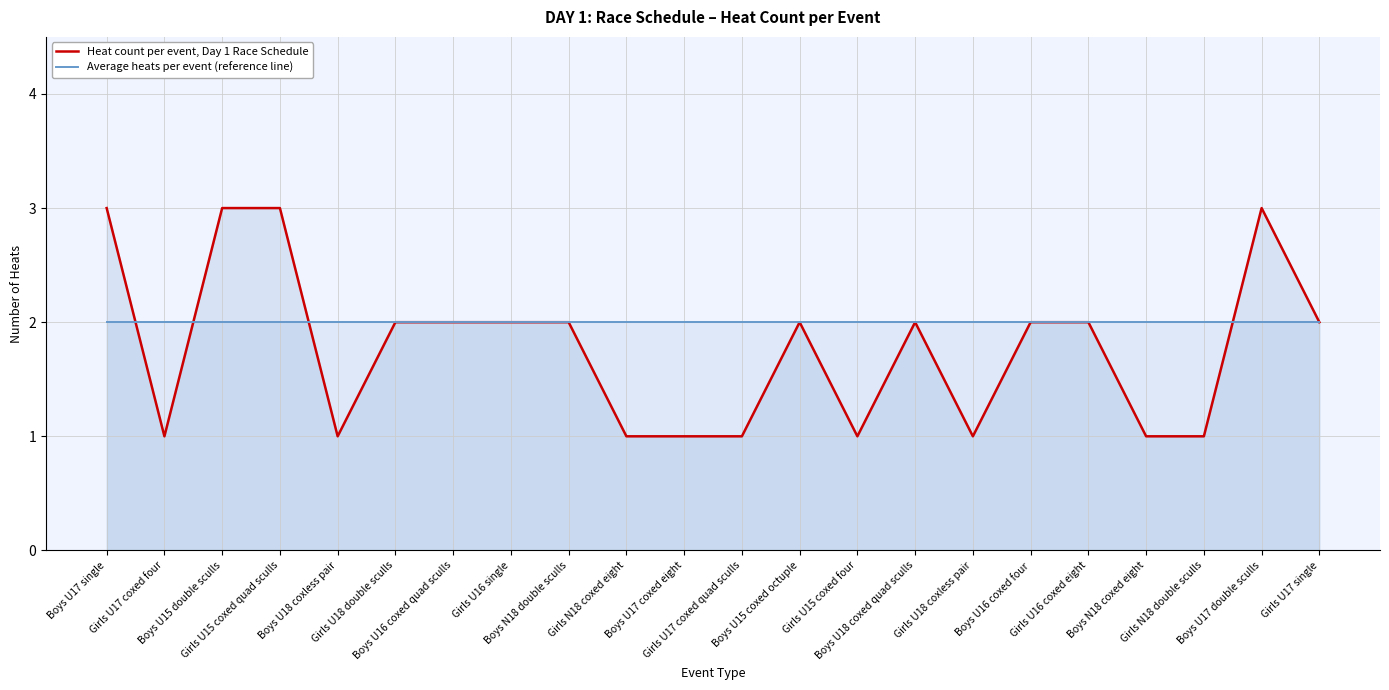

Reading right to left, extract all data points from this chart.

Heat count per event, Day 1 Race Schedule: 2	3	1	1	2	2	1	2	1	2	1	1	1	2	2	2	2	1	3	3	1	3
Average heats per event (reference line): 2	2	2	2	2	2	2	2	2	2	2	2	2	2	2	2	2	2	2	2	2	2